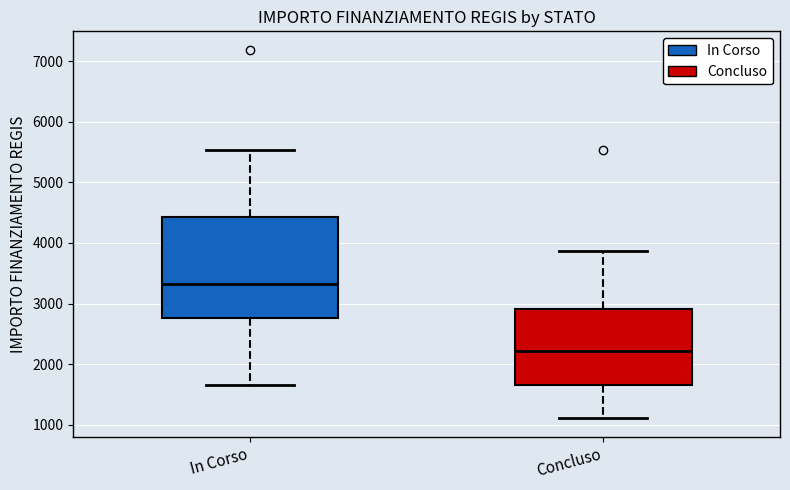

Reading left to right, transcribe this box plot: for each box, give where its median line is, the range the box spans, and where its two whiskers end, as read against the y-axis. The values are not printed on the chart, so give them approximately, as read against the axis.

In Corso: median 3300, box 2800 to 4400, whiskers 1700 to 5500
Concluso: median 2200, box 1700 to 2900, whiskers 1100 to 3900